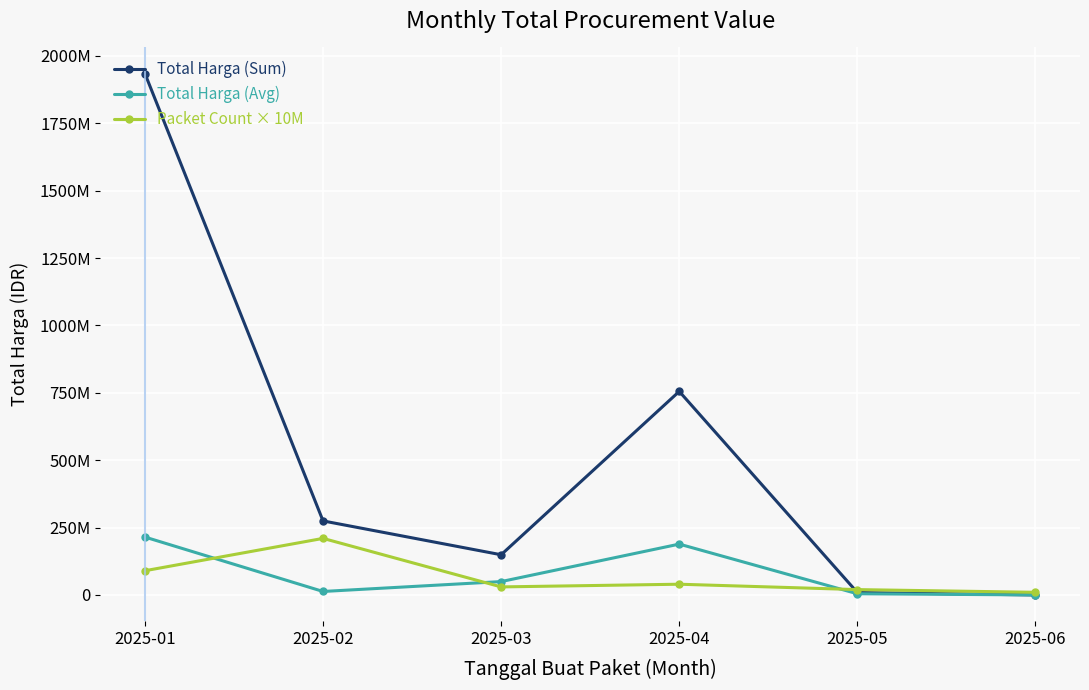

Where do Total Harga (Sum) and Packet Count × 10M first cross each other?

2025-04 and 2025-05